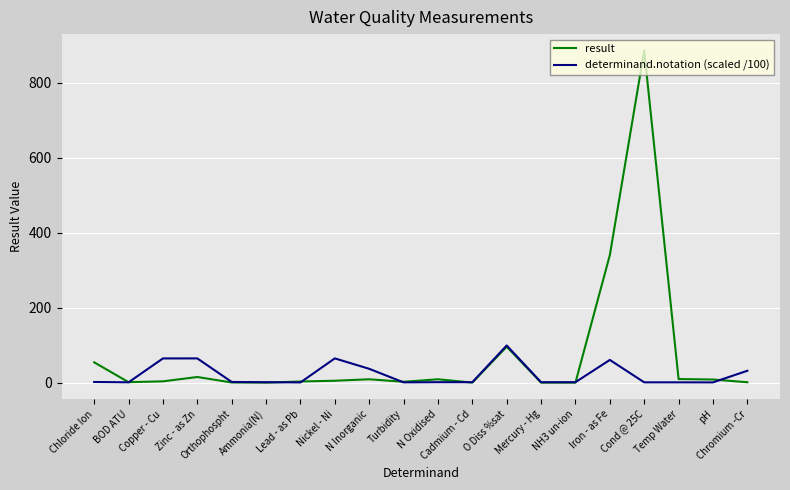

Which category has the highest value in the result series?

Cond @ 25C